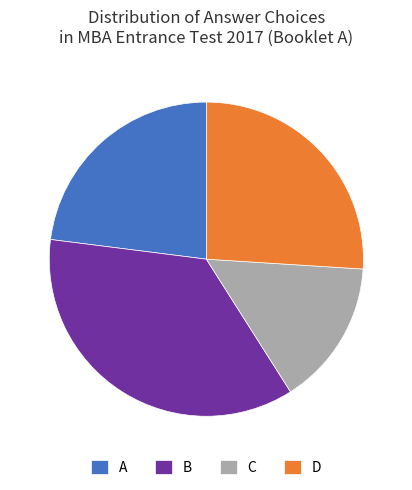

The A slice represents 23% of the pie. True or false?

True